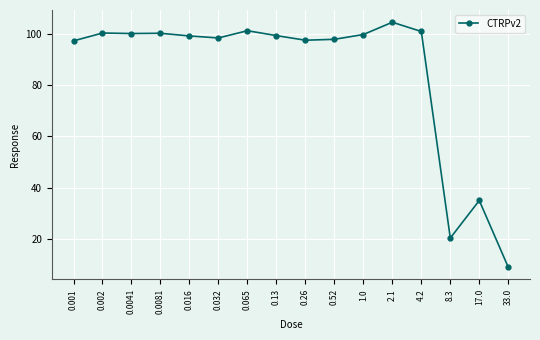

Between 0.065 and 8.3, which is larger?

0.065